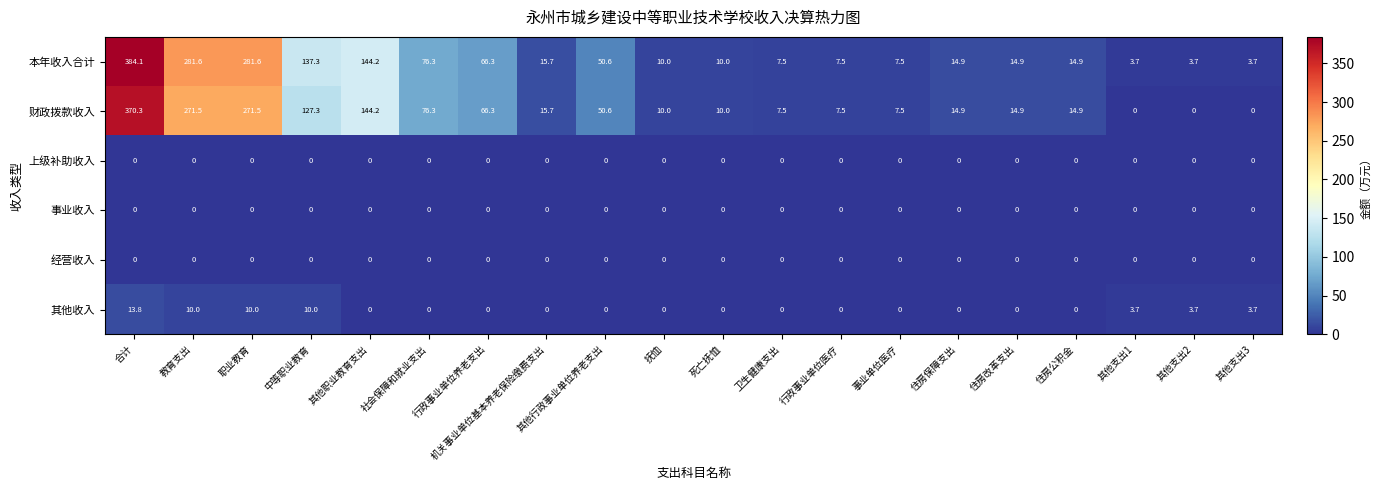

How many data points does each series have?

20